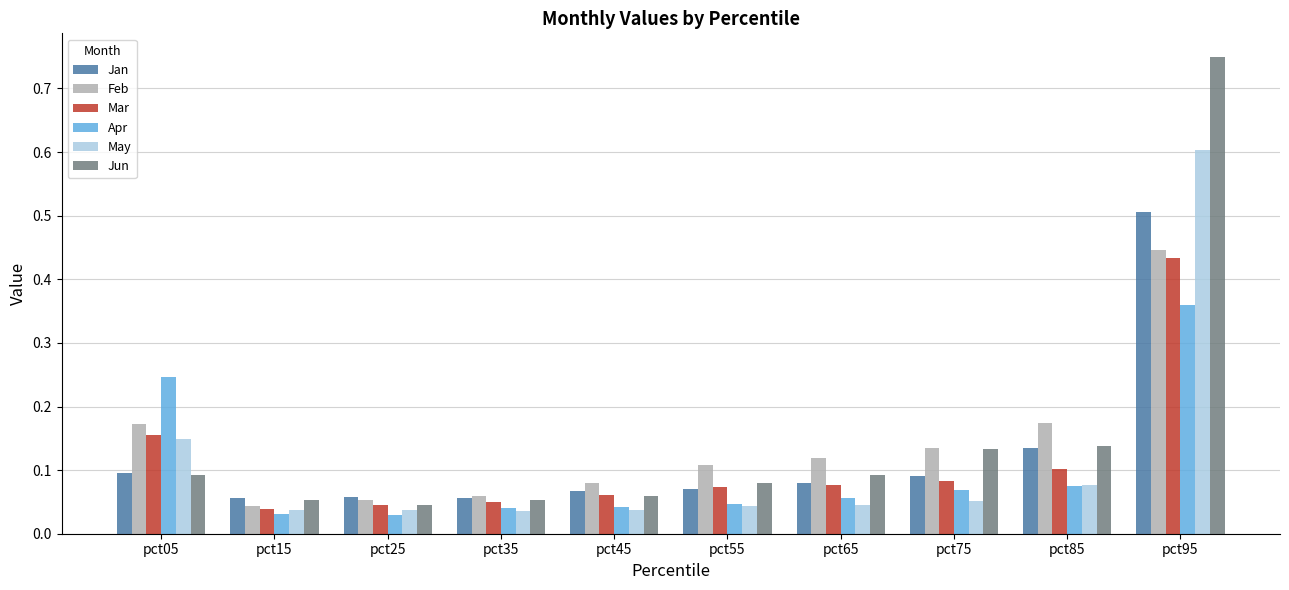

Which label corresponds to the largest value in the chart?

pct95